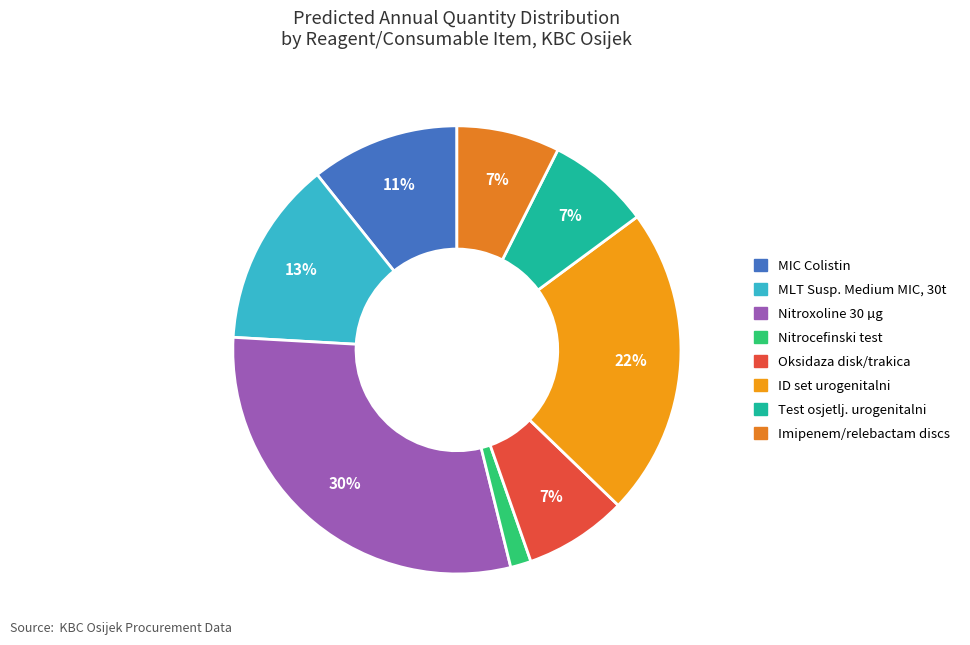

Count the number of slices in the pie.

8